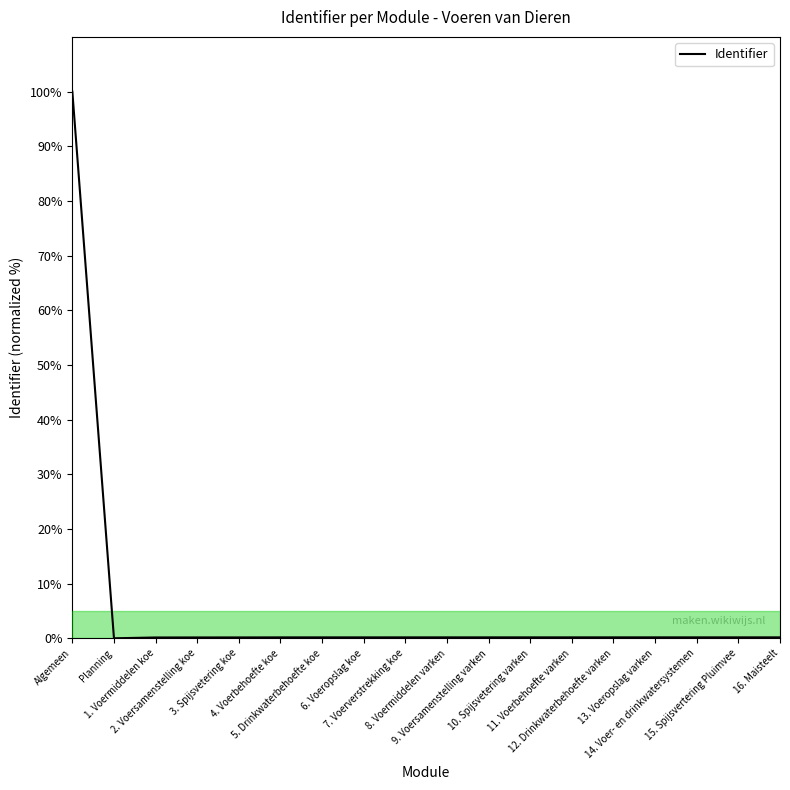

At which category does the chart reach its peak across all series?

Algemeen